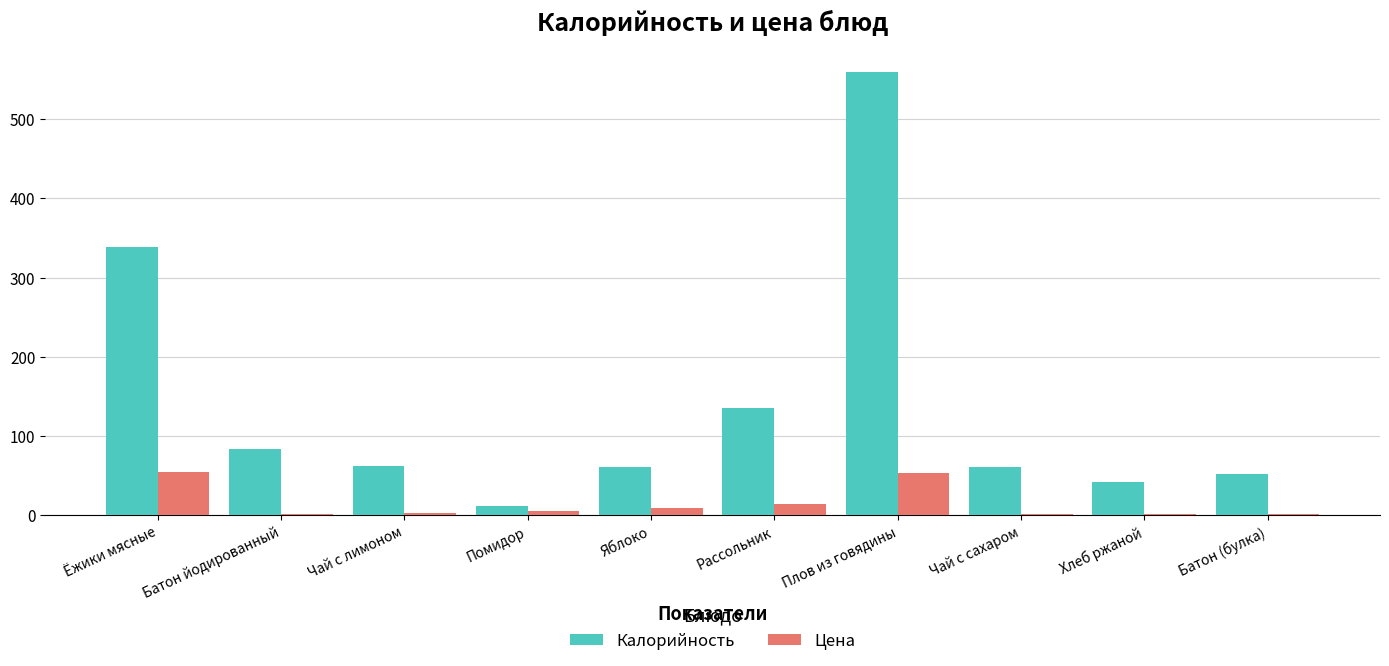

The Калорийность series shows 12 at Помидор. True or false?

True